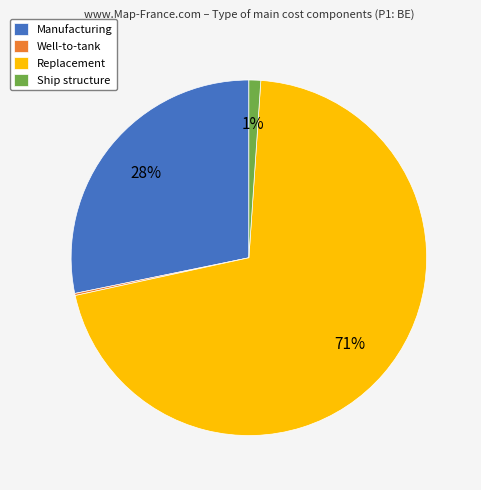

True or false: Replacement accounts for 64% of the total.

False